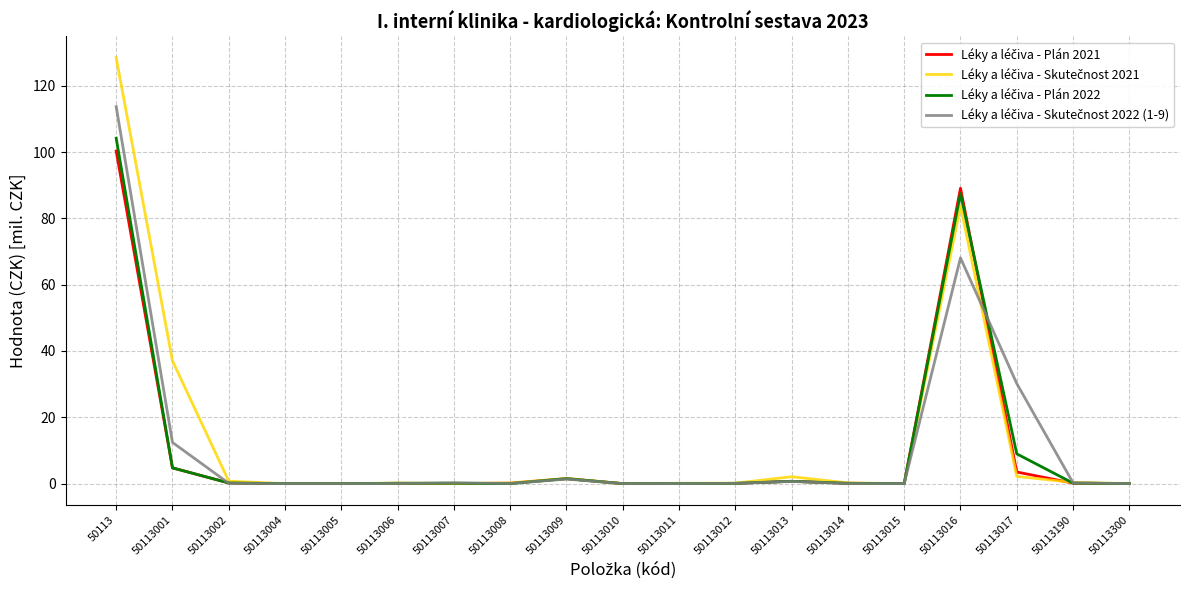

Which category has the highest value across all series?

50113